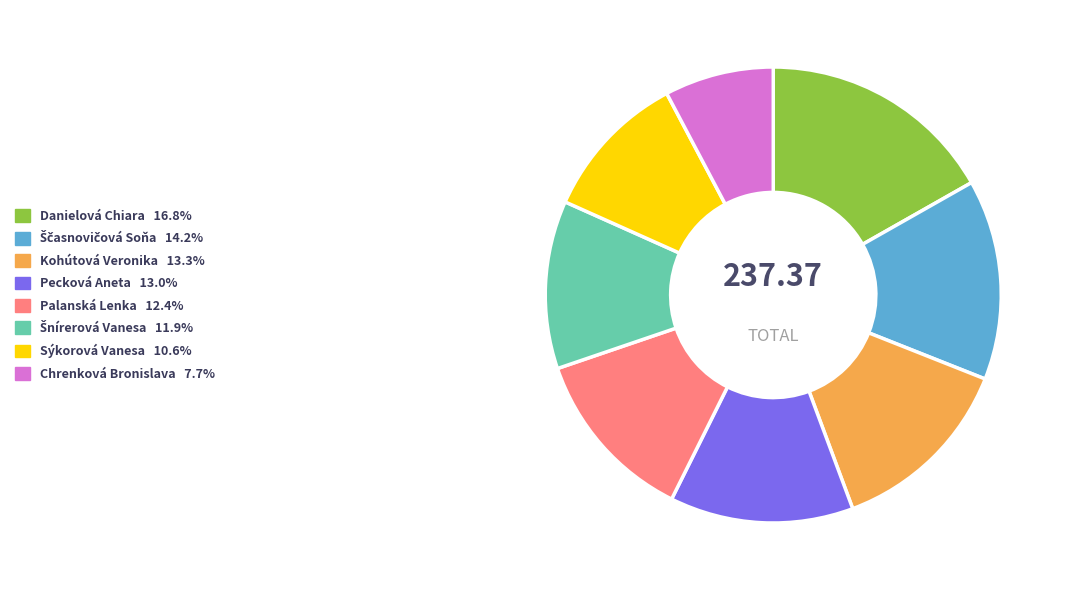

What is the smallest slice in the pie chart?

Chrenková Bronislava